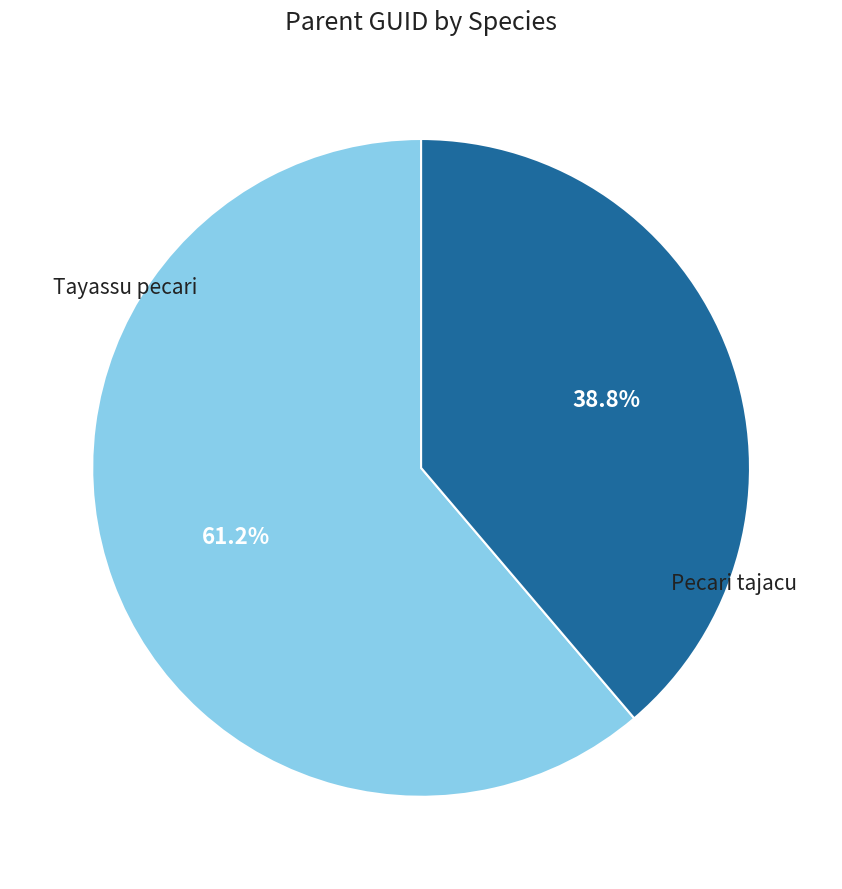

To the nearest percent, what percentage of the pie is Pecari tajacu?

39%